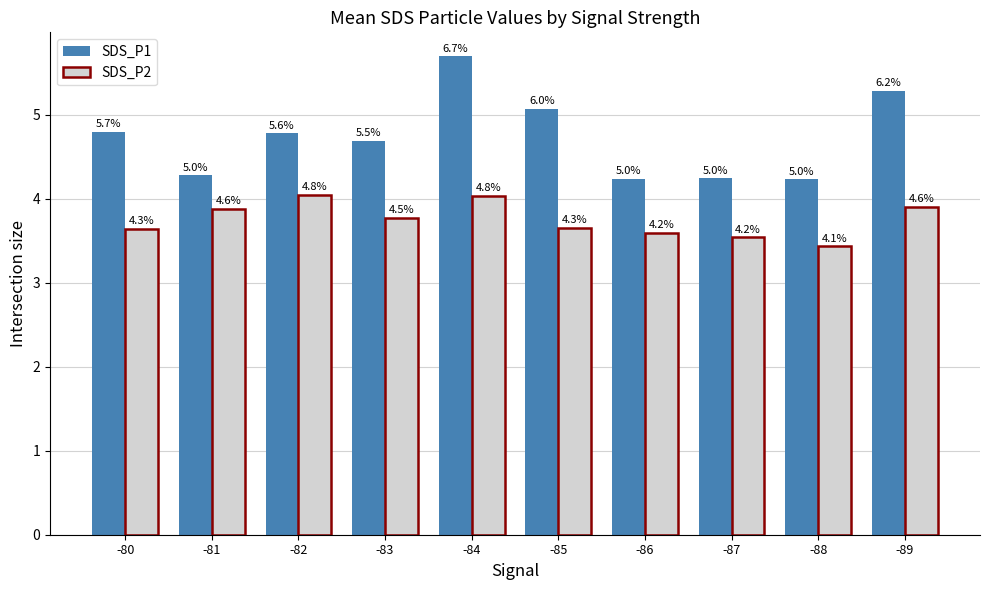

Reading right to left, list all the values displayed in this chart.

SDS_P1: 5.3	4.2	4.2	4.2	5.1	5.7	4.7	4.8	4.3	4.8
SDS_P2: 3.9	3.4	3.5	3.6	3.7	4.0	3.8	4.0	3.9	3.6